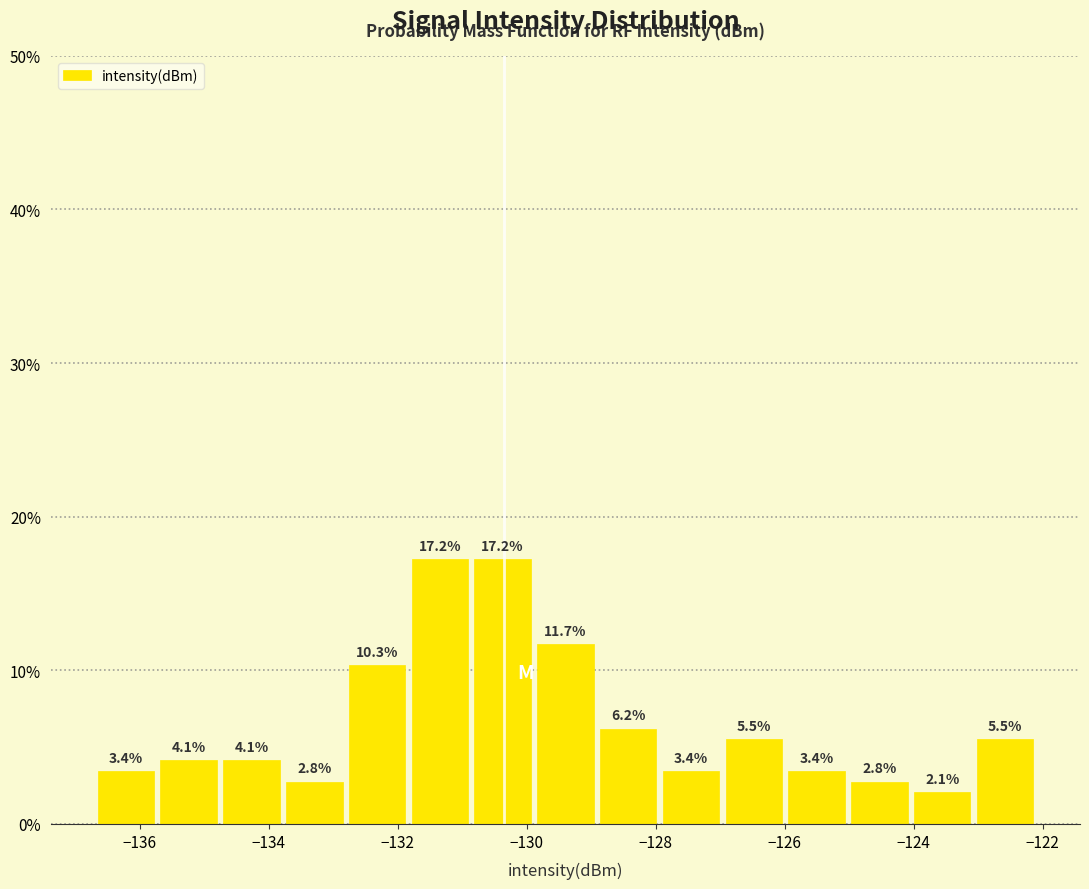

What is the height of the bar covering -126.0 to -125.0 on the x-axis? The bar edges are not printed on the chart, so give them approximately, as read against the axis.

3.4